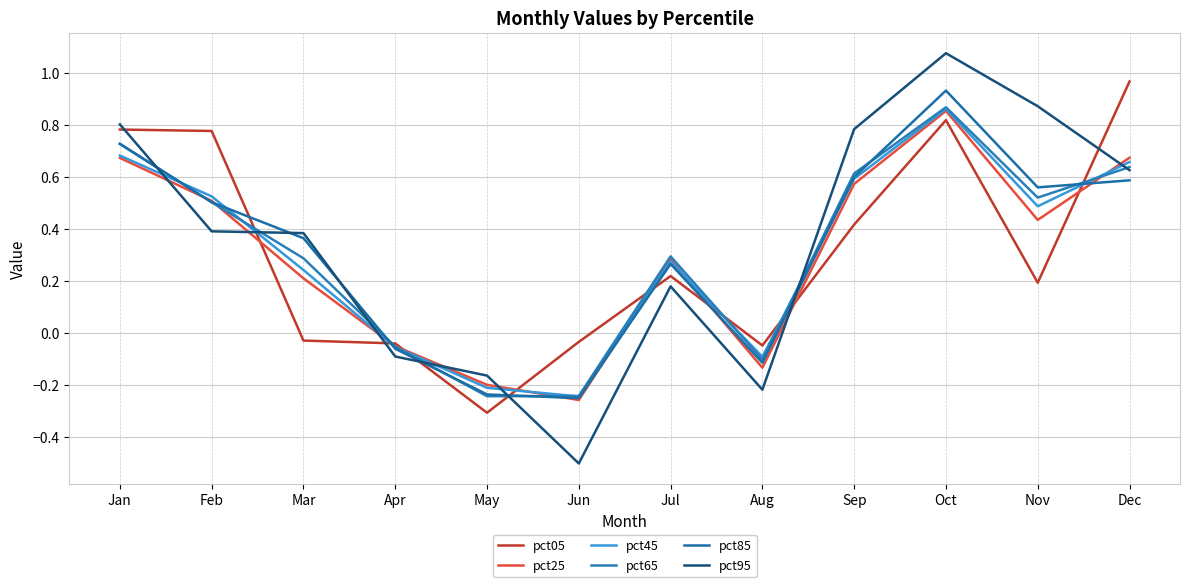

Is this an area chart (filled region under the line)?

No